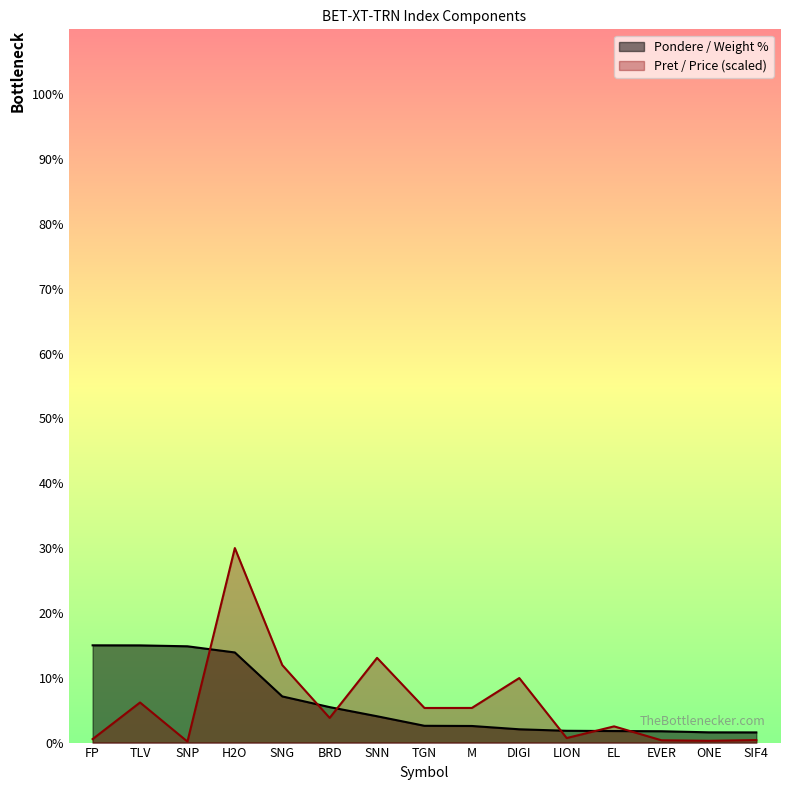

What is the label of the 14th point from the right?

TLV